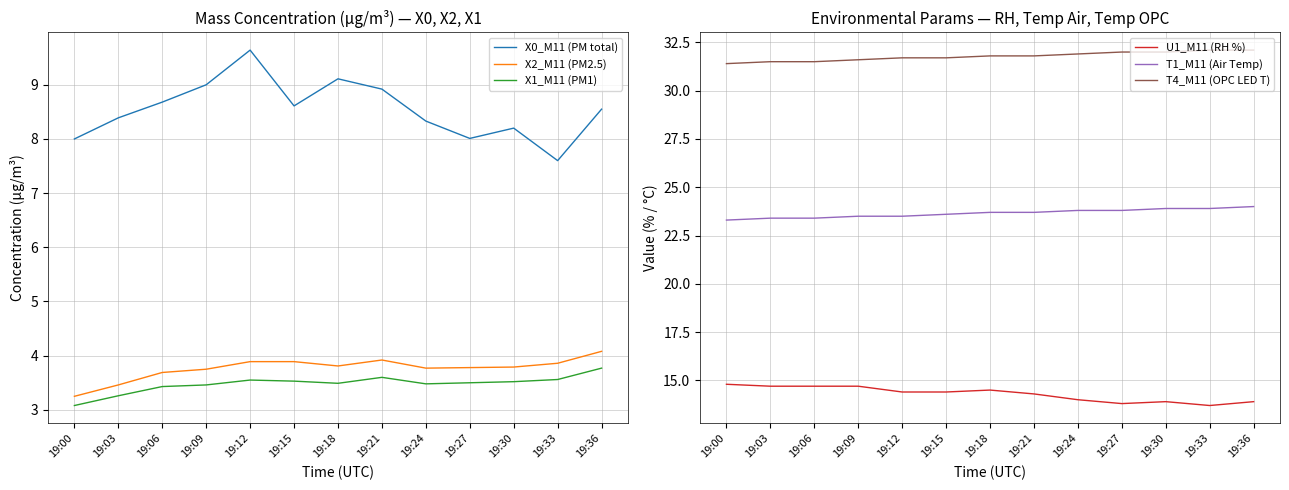

At how many categories does at least one series exceed 27?

13